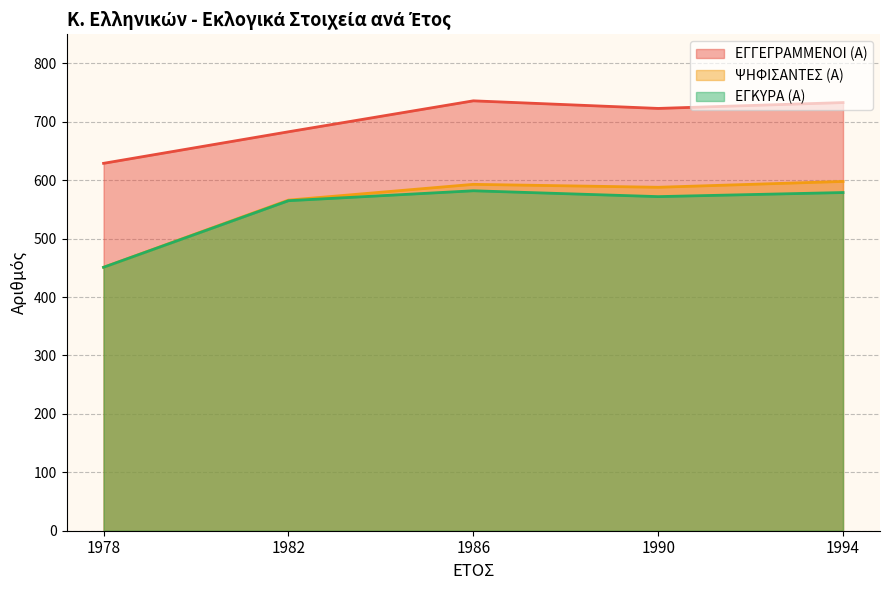

What is the difference between the ΨΗΦΙΣΑΝΤΕΣ (Α) values at 1990 and 1986?

5